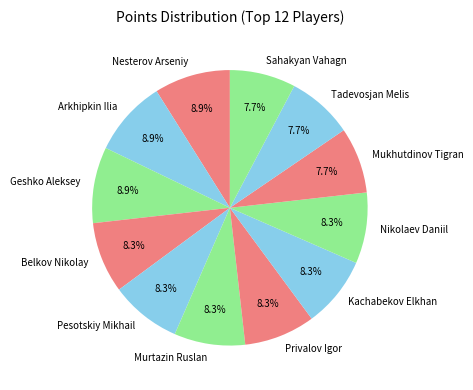

What percentage is the Pesotskiy Mikhail slice, to the nearest percent?

8%